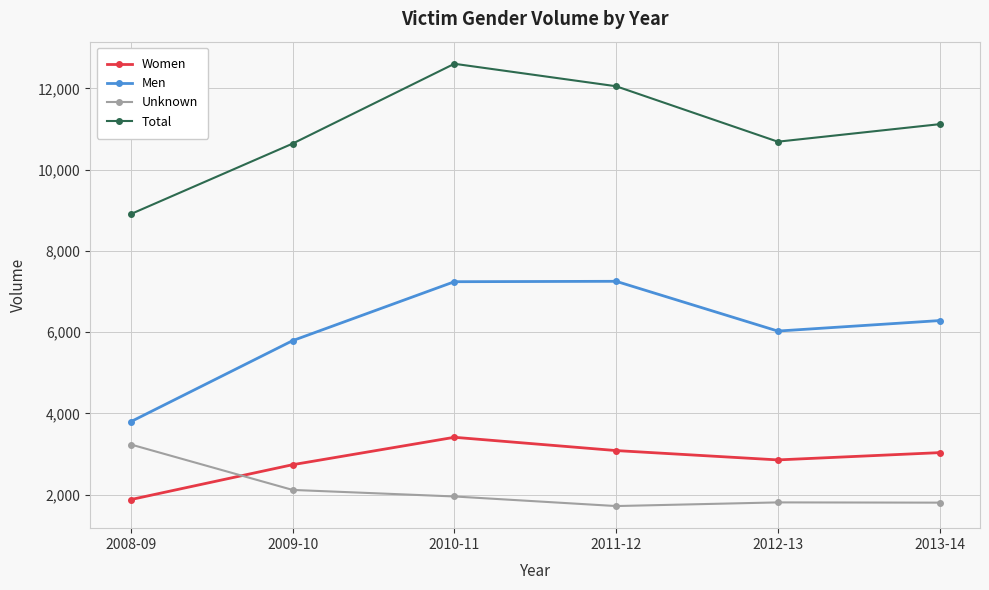

What is the sum of all Total values?

66014